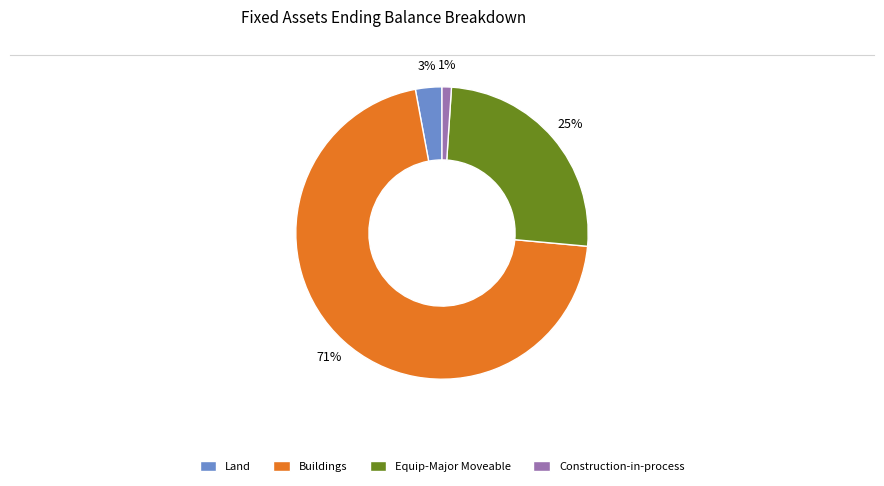

Which slice is the smallest?

Construction-in-process